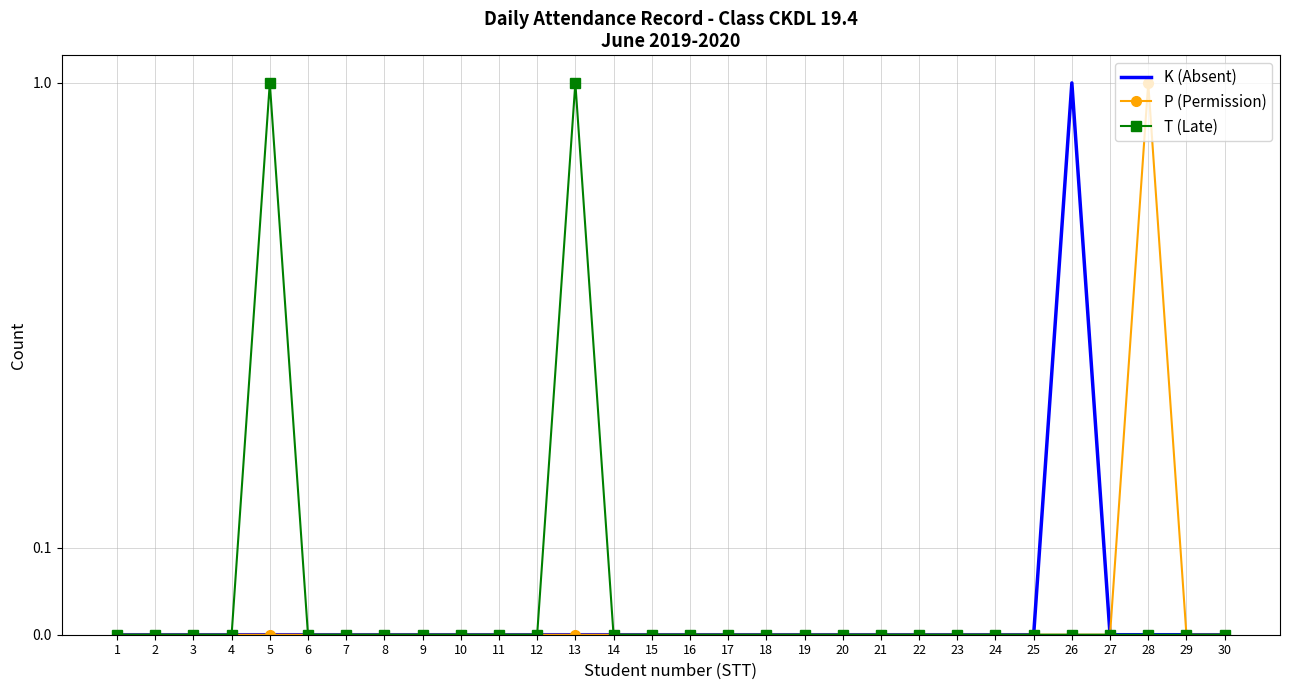

True or false: T (Late) and K (Absent) intersect in this chart.

False